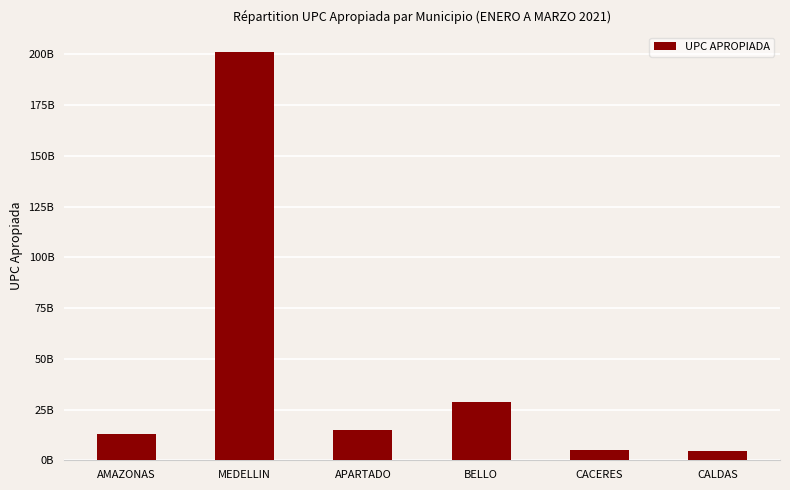

Does the chart contain stacked bars?

No